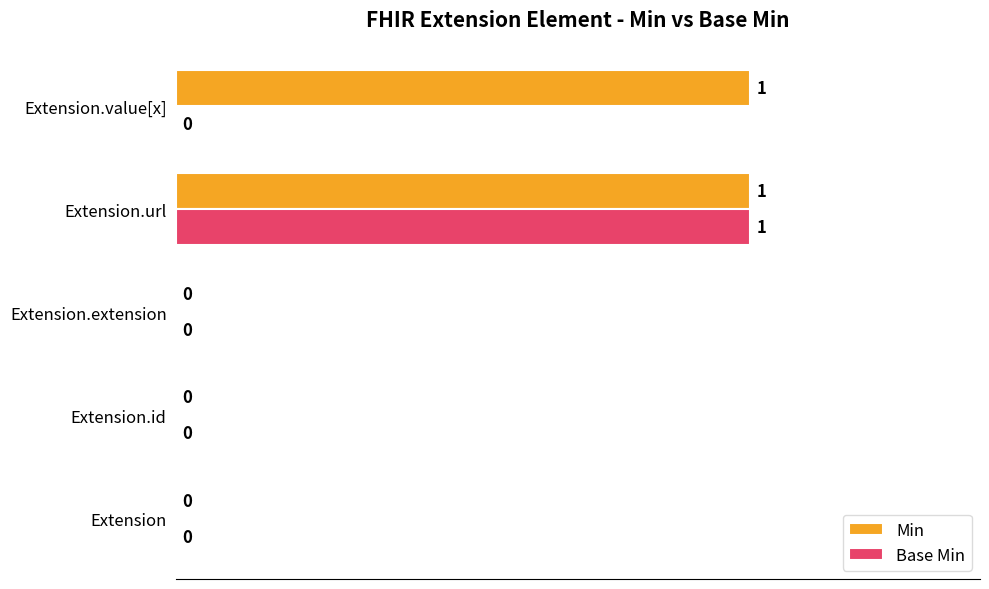

Which category has the highest value in the Base Min series?

Extension.url